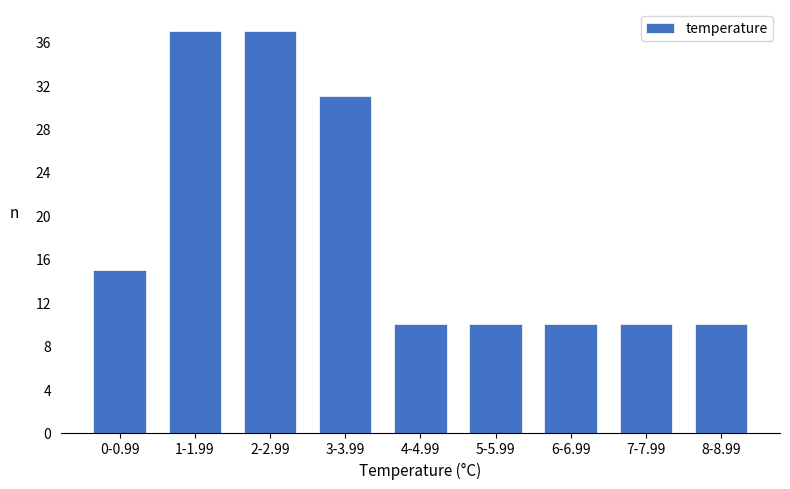

Reading right to left, what are all the values shown in this chart?

8-8.99=10	7-7.99=10	6-6.99=10	5-5.99=10	4-4.99=10	3-3.99=31	2-2.99=37	1-1.99=37	0-0.99=15